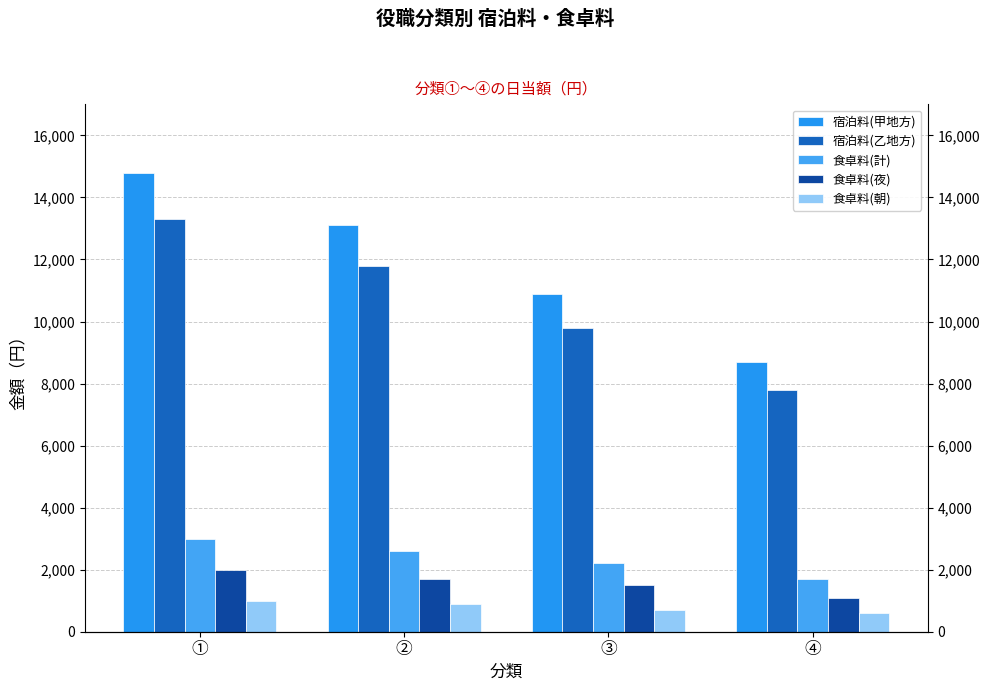

True or false: 食卓料(計) has a value of 4332 at ①.

False